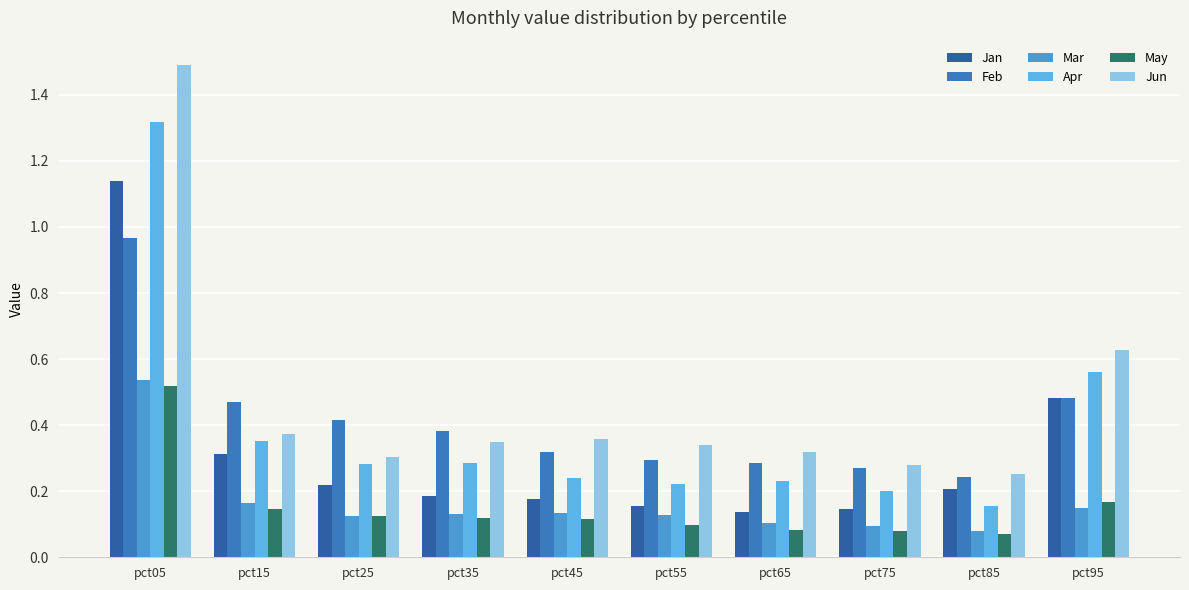

Rank the categories by May value from lowest to highest.

pct85, pct75, pct65, pct55, pct45, pct35, pct25, pct15, pct95, pct05